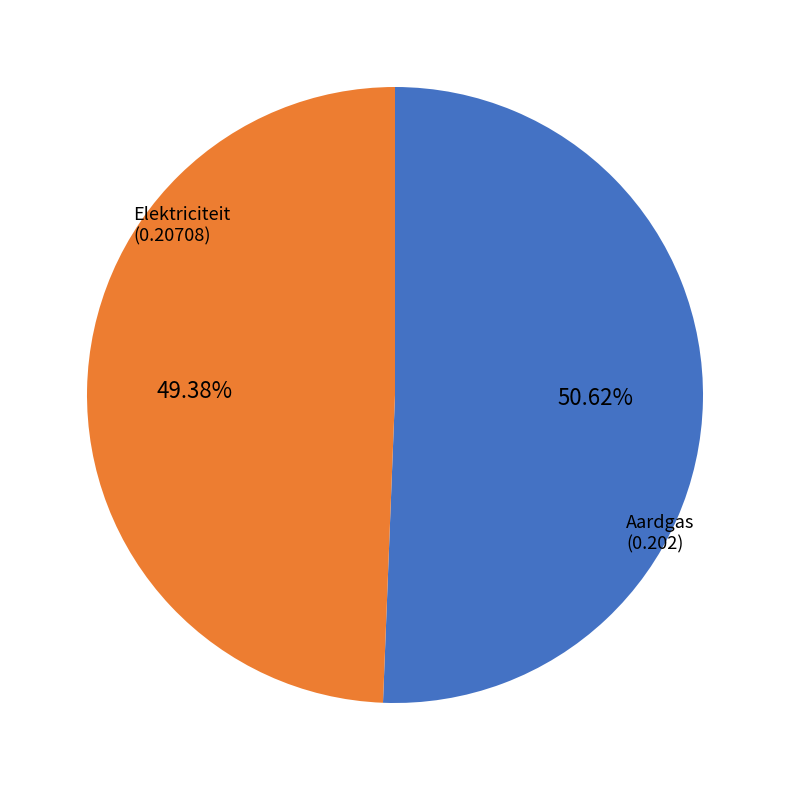

Is there a majority slice in this chart?

Yes